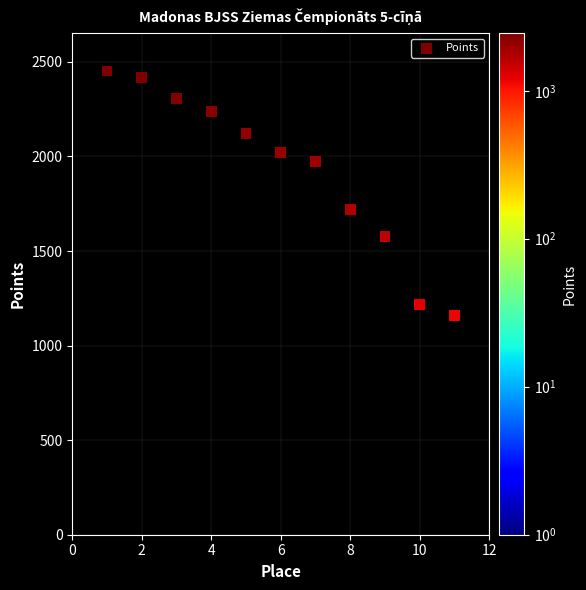

What is the average Y value?

1928